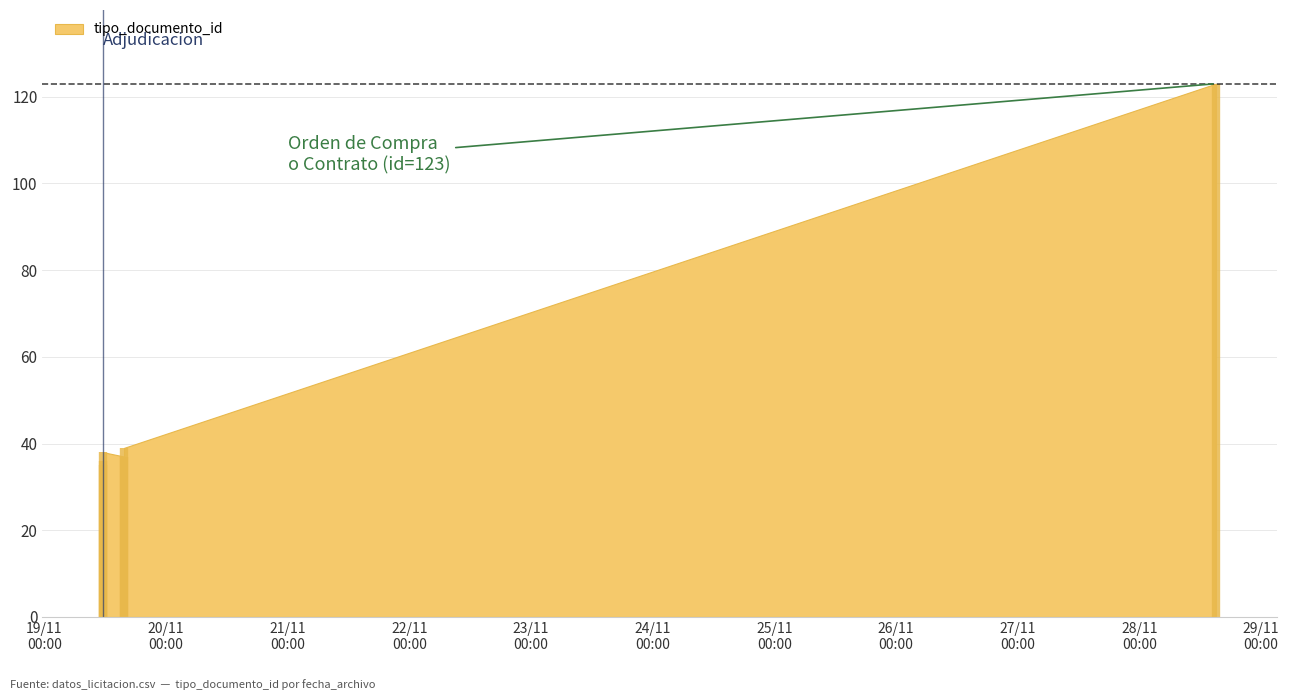

What is the smallest value displayed?

35